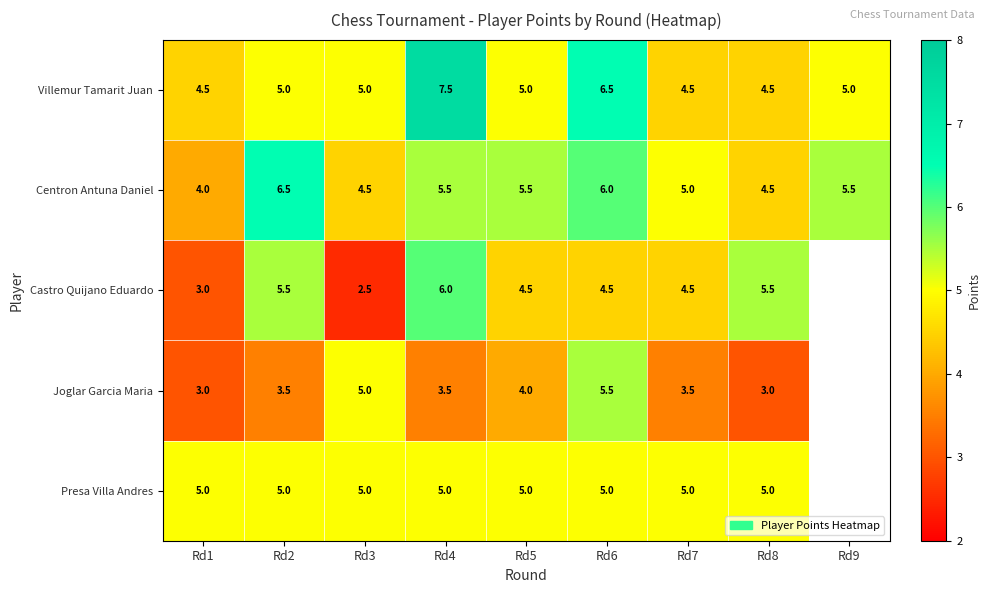

Rank the series at Rd6 from highest to lowest value.

Villemur Tamarit Juan, Centron Antuna Daniel, Joglar Garcia Maria, Presa Villa Andres, Castro Quijano Eduardo